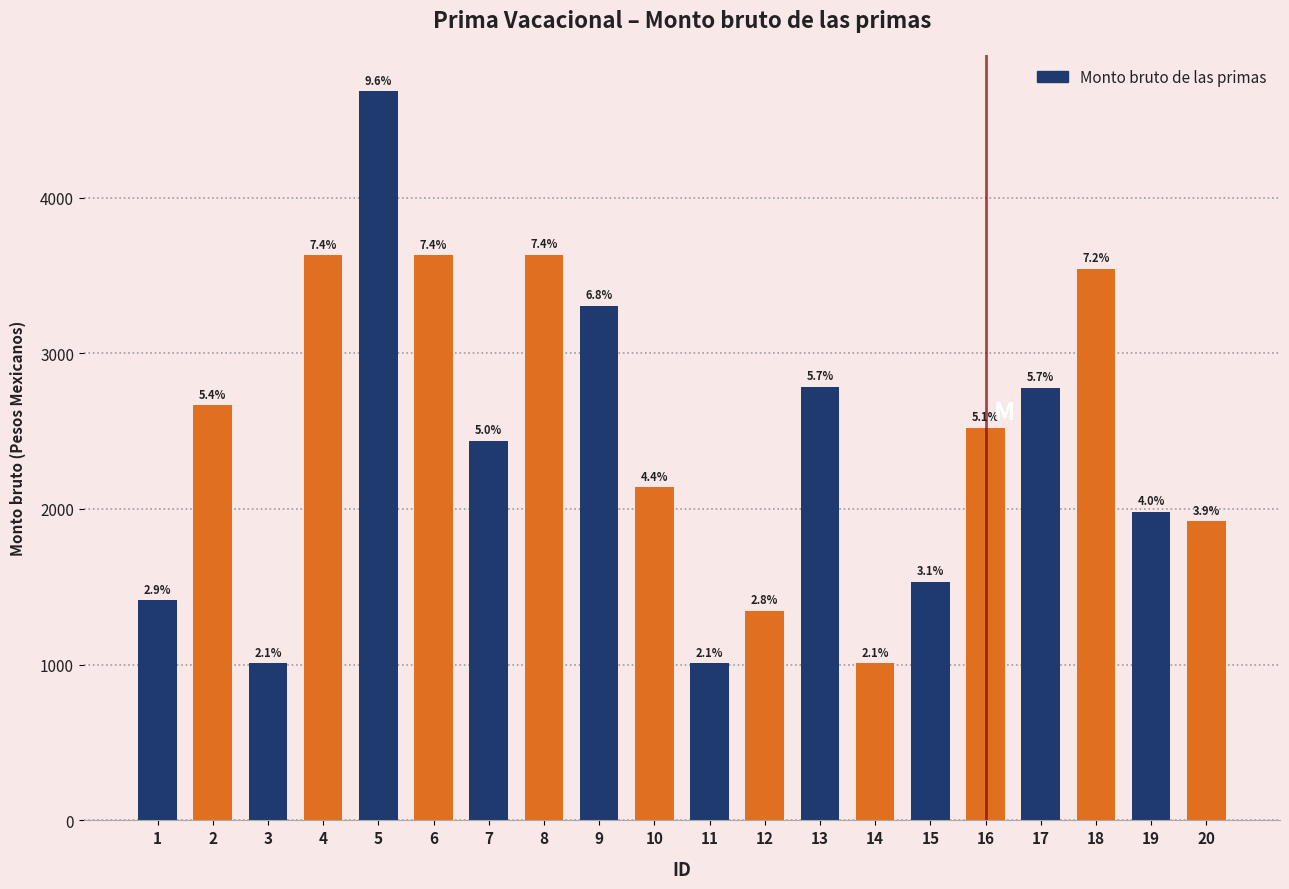

What is the change in value from 3 to 9?

+2297.6